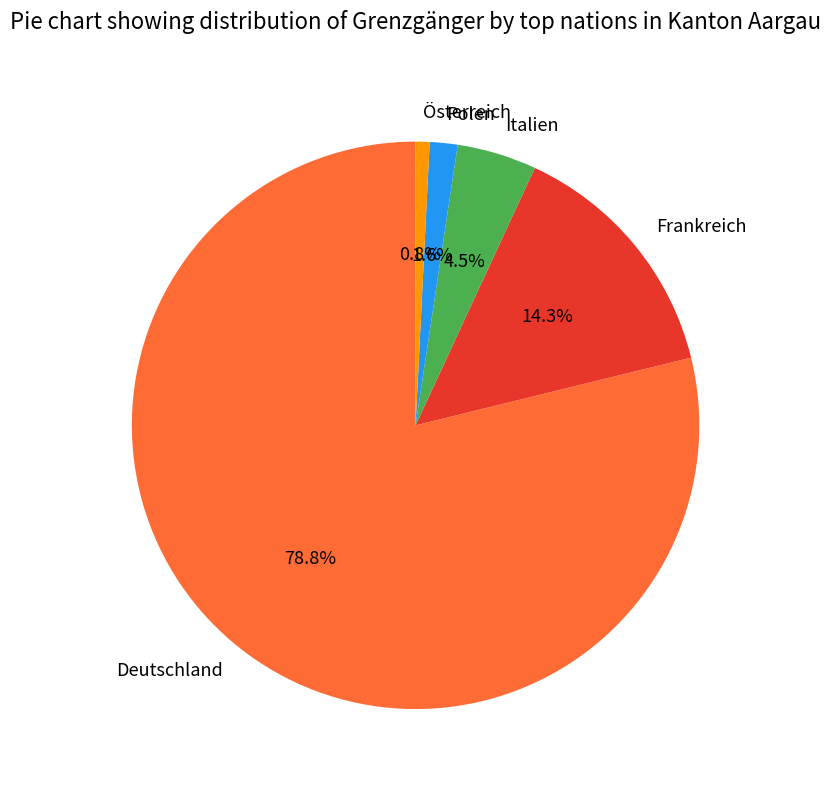

Between Italien and Deutschland, which is larger?

Deutschland